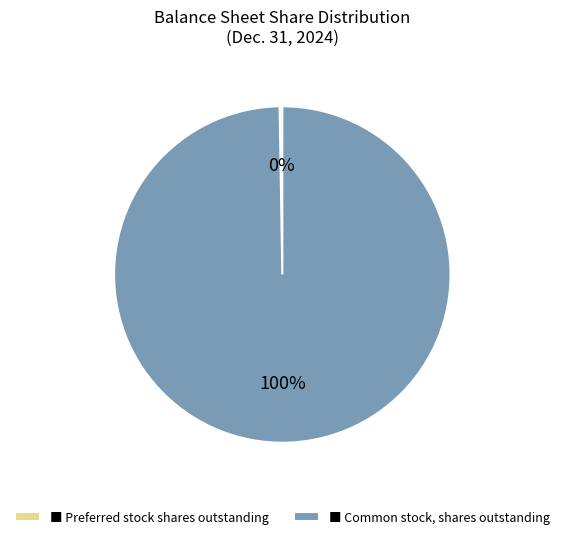

Is there any slice that represents more than half of the pie?

Yes